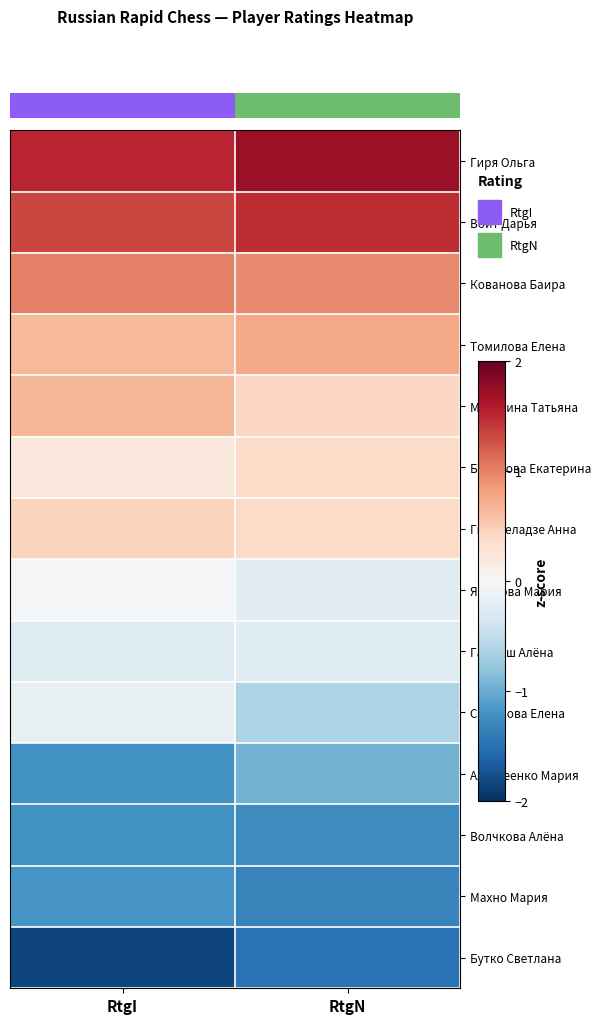

Read the Войт Дарья value at RtgI.

1.3